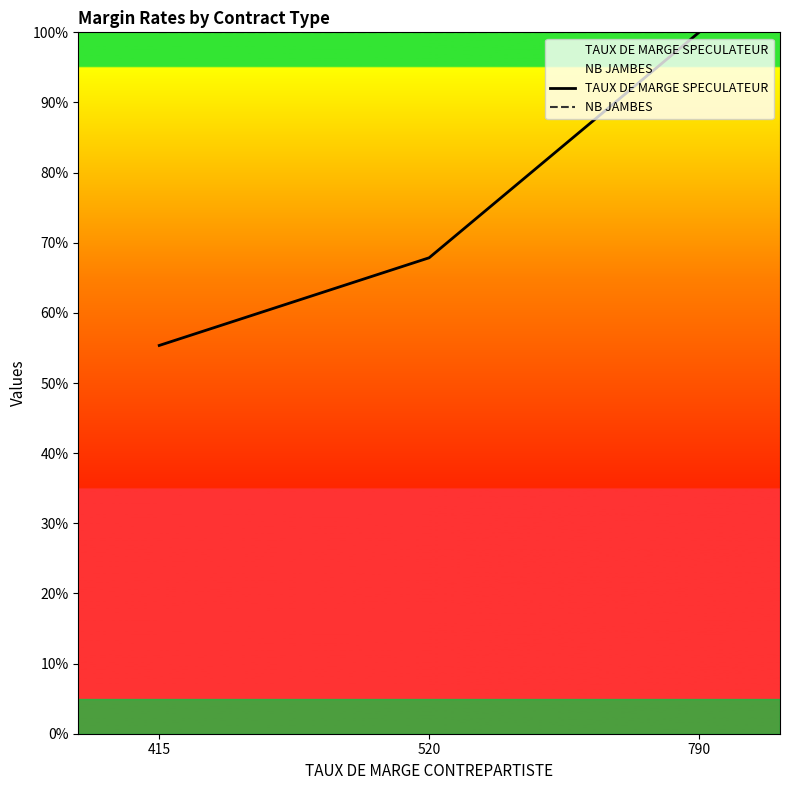

What is the total value across all series at 520?

167.9